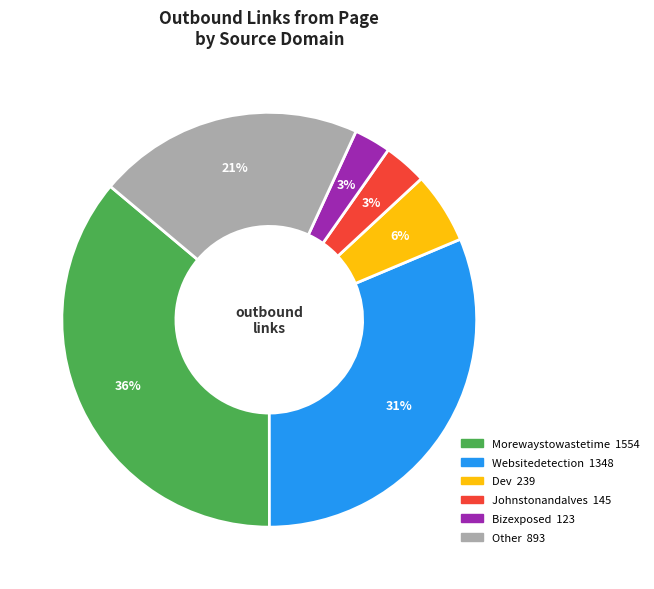

Is there a majority slice in this chart?

No